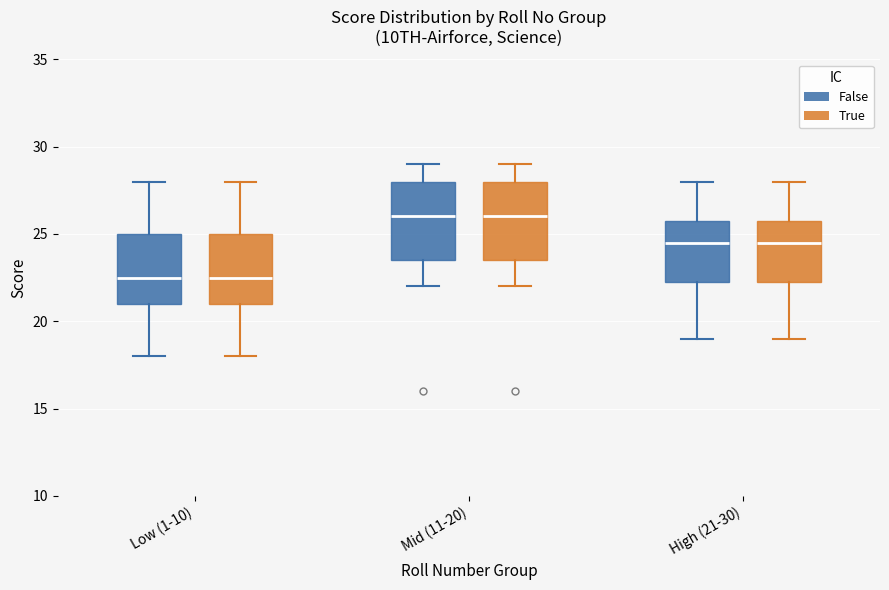

Reading left to right, read every box against the y-axis: the position of its median line, the range the box covers, and the ends of its whiskers. The values are not printed on the chart, so give them approximately, as read against the axis.

Low (1-10) (False): median 22.5, box 21.0 to 25.0, whiskers 18.0 to 28.0
Low (1-10) (True): median 22.5, box 21.0 to 25.0, whiskers 18.0 to 28.0
Mid (11-20) (False): median 26.0, box 23.5 to 28.0, whiskers 22.0 to 29.0
Mid (11-20) (True): median 26.0, box 23.5 to 28.0, whiskers 22.0 to 29.0
High (21-30) (False): median 24.5, box 22.5 to 26.0, whiskers 19.0 to 28.0
High (21-30) (True): median 24.5, box 22.5 to 26.0, whiskers 19.0 to 28.0